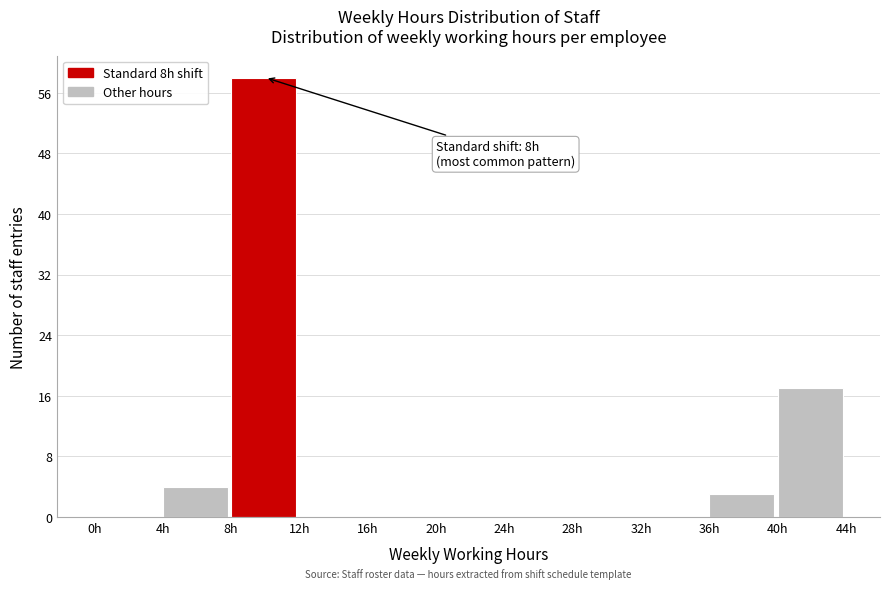

Which range on the x-axis has the tallest bar?

8 to 12